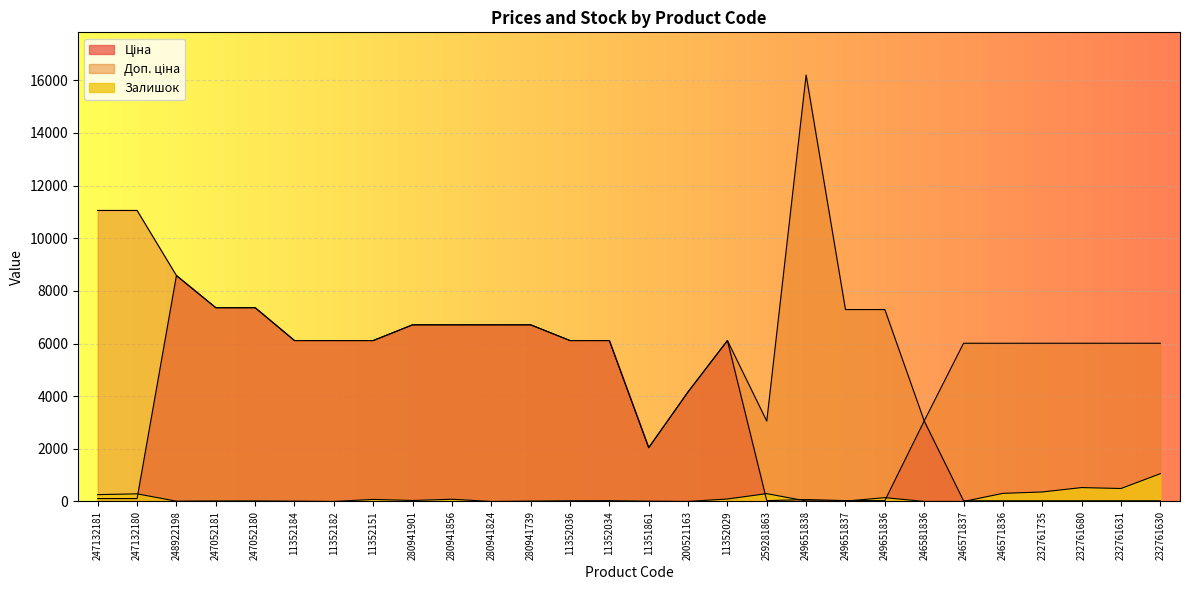

Which category has the highest value across all series?

249651838